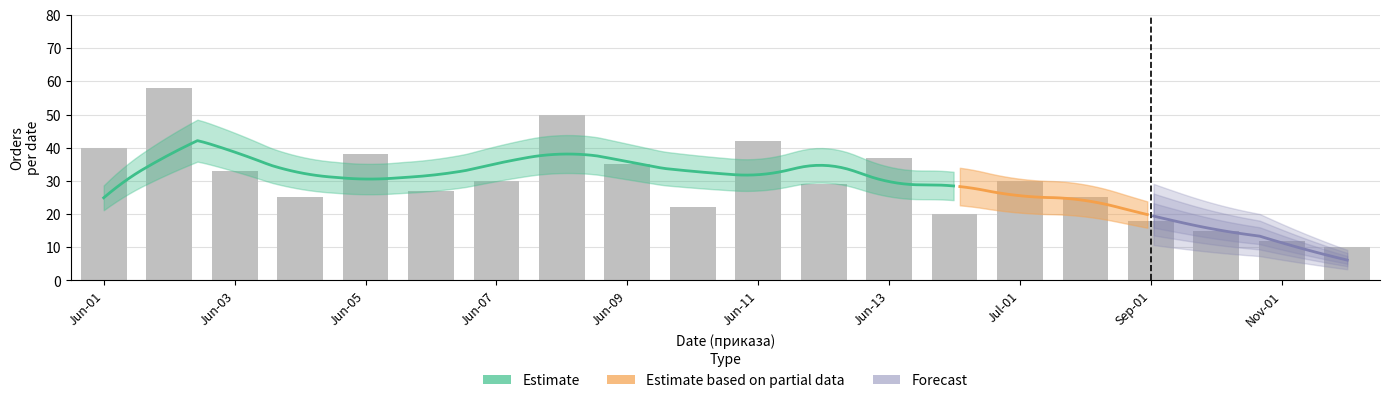

What is the average value?

30